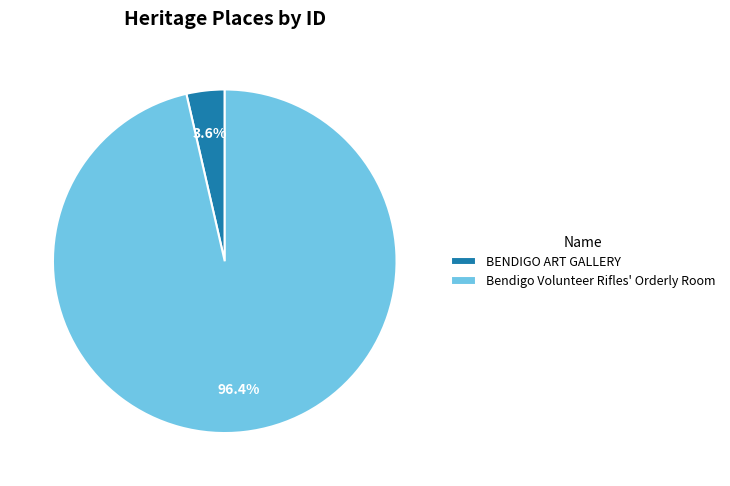

To the nearest percent, what is the difference between the BENDIGO ART GALLERY and Bendigo Volunteer Rifles' Orderly Room slice percentages?

93%